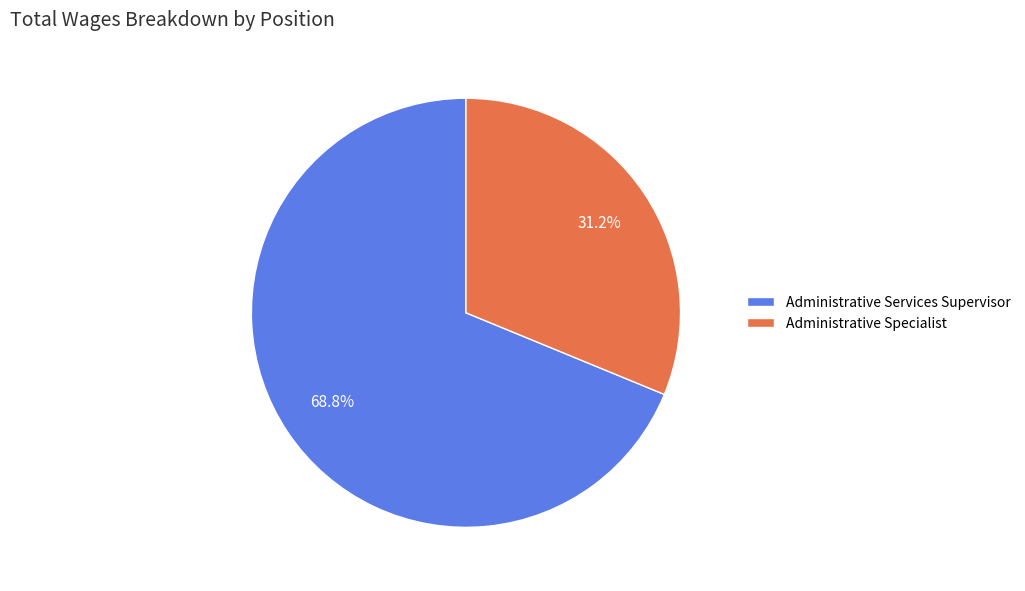

Count the number of slices in the pie.

2